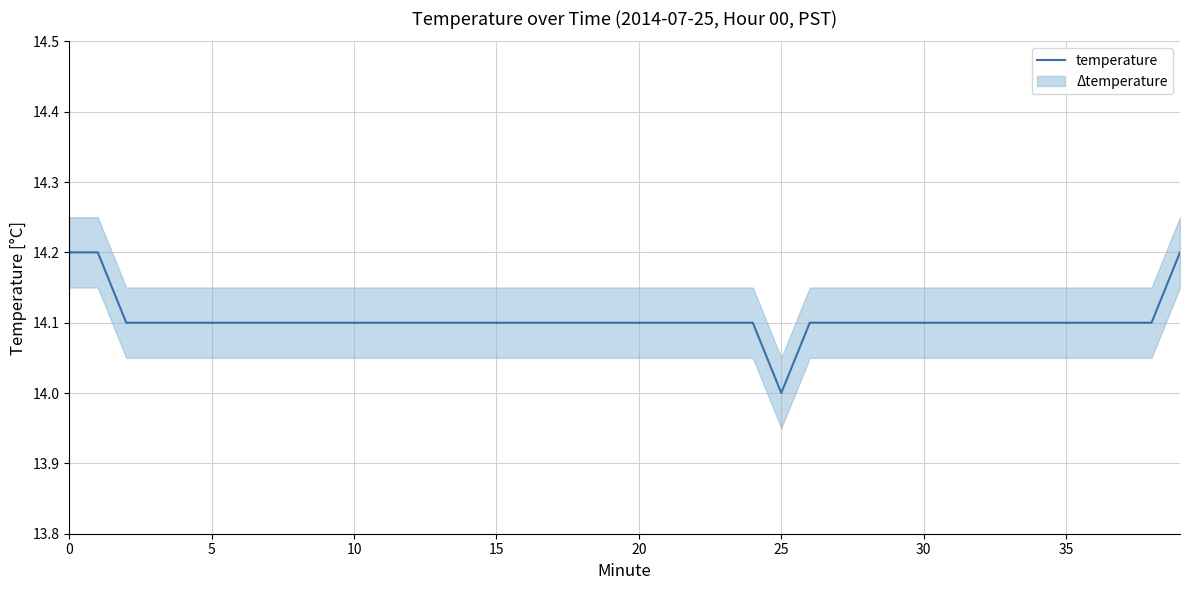

True or false: the data shows 20.5 at 23.

False